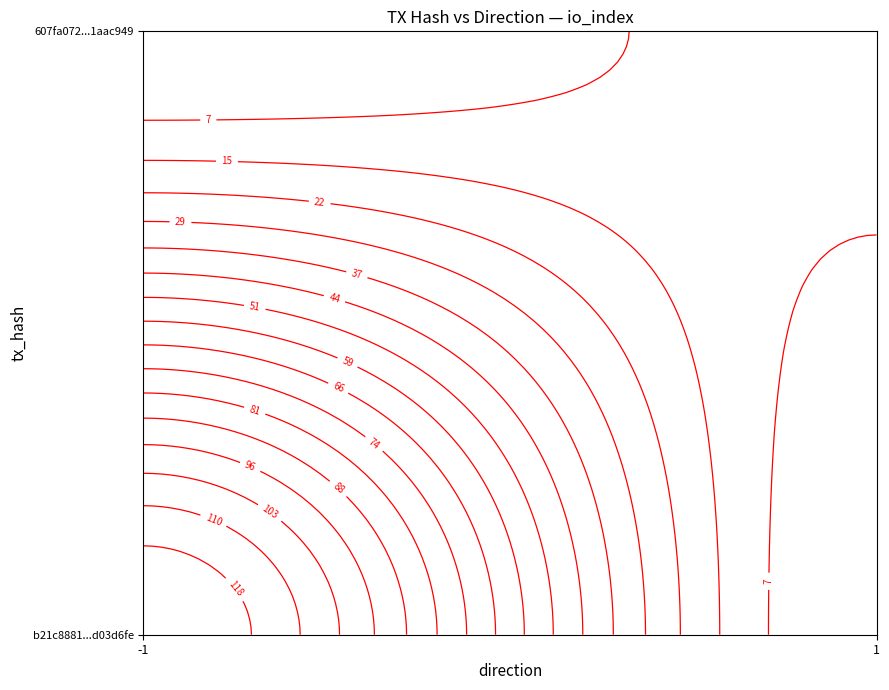

What is the difference between the maximum and minimum values in the b21c8881330b096ebe90bdc25f7cf588d03d6fe series?

126